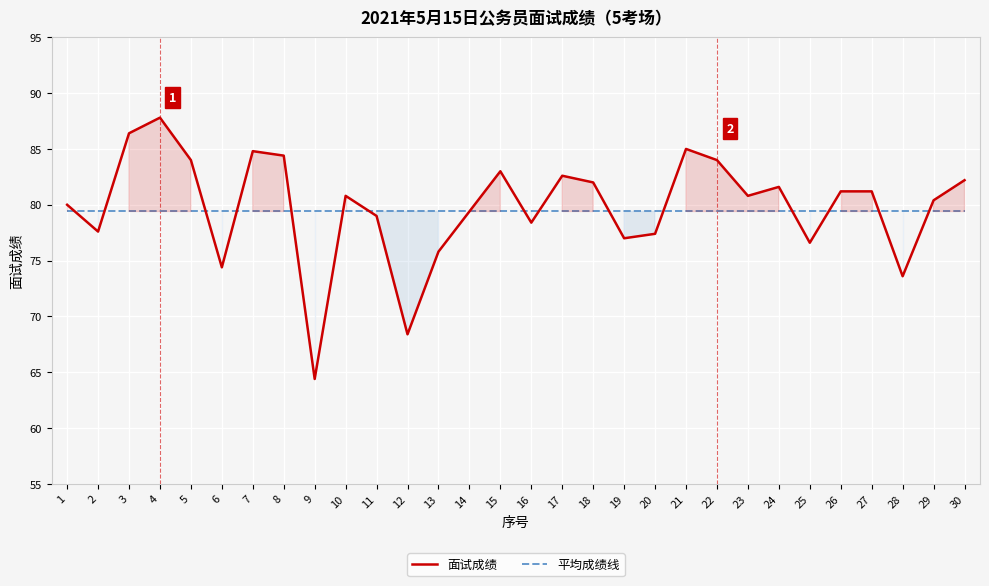

At which label does 面试成绩 reach its minimum?

9